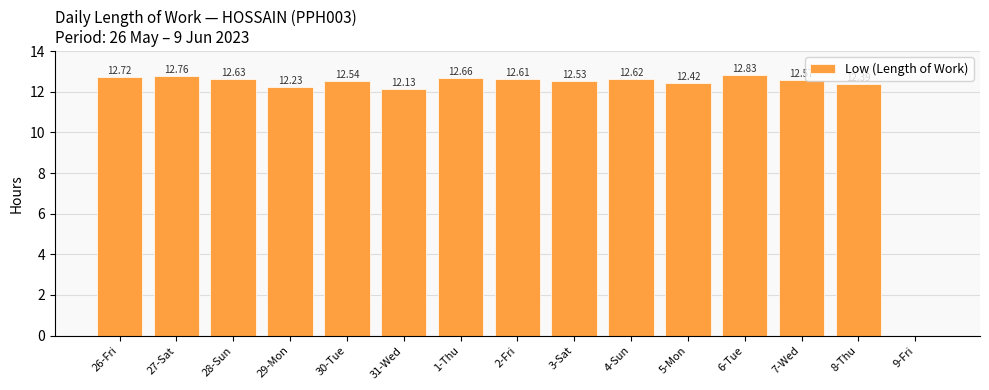

What is the sum of all values?

175.6